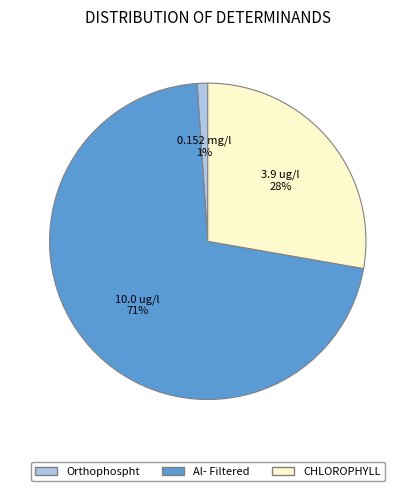

Count the number of slices in the pie.

3